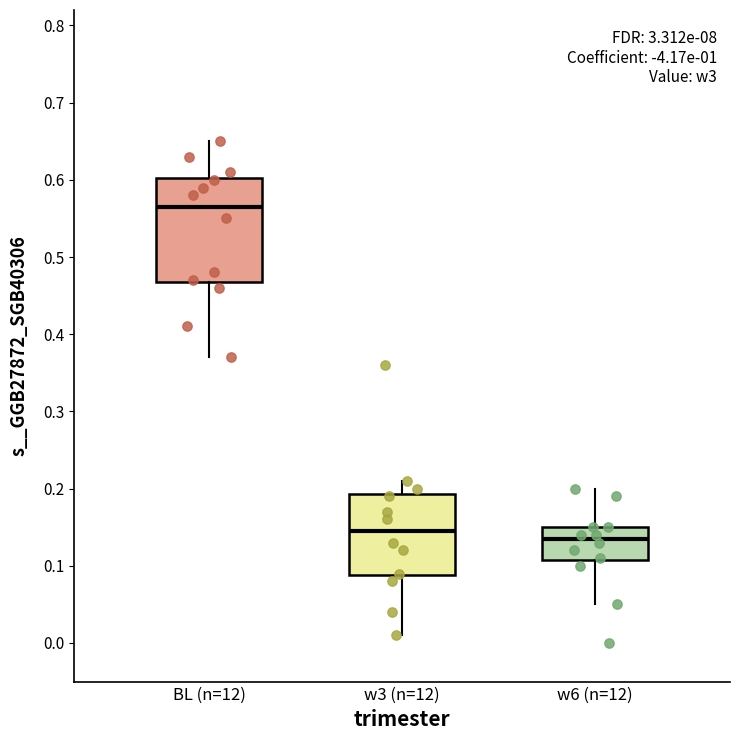

Where is the lower edge of the box for w6 (n=12) on the y-axis? The values are not printed on the chart, so give them approximately, as read against the axis.

0.11